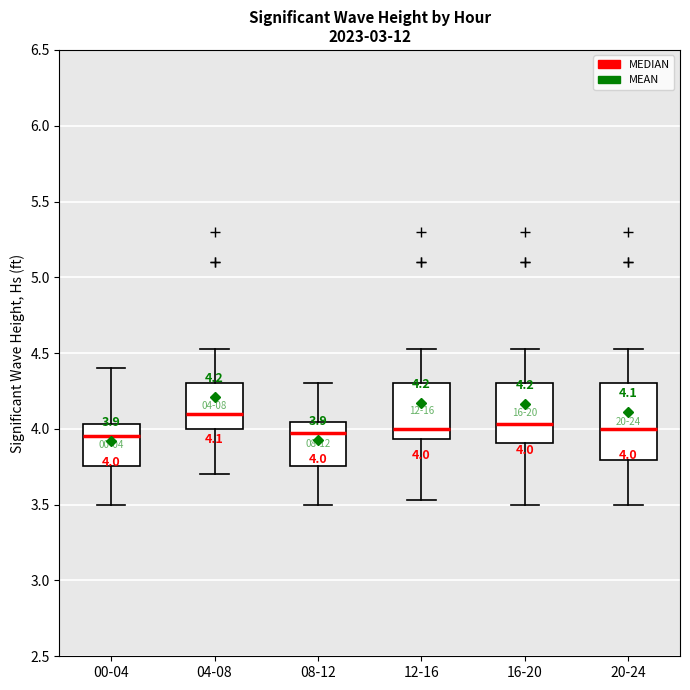

Comparing the boxes themselves (not the whiskers), which one is the tallest?

20-24